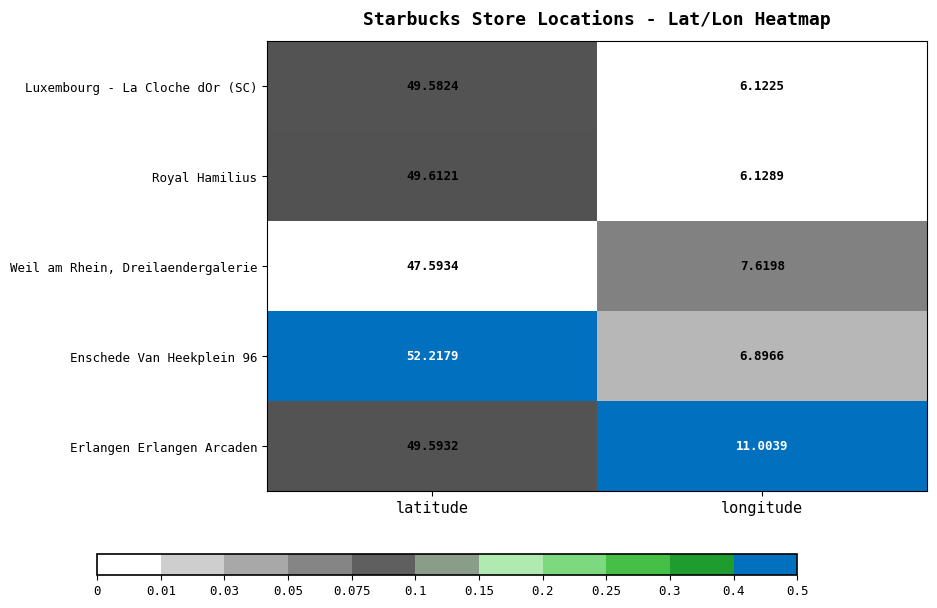

Is the value of Luxembourg - La Cloche dOr (SC) at longitude greater than the value of Enschede Van Heekplein 96 at longitude?

No